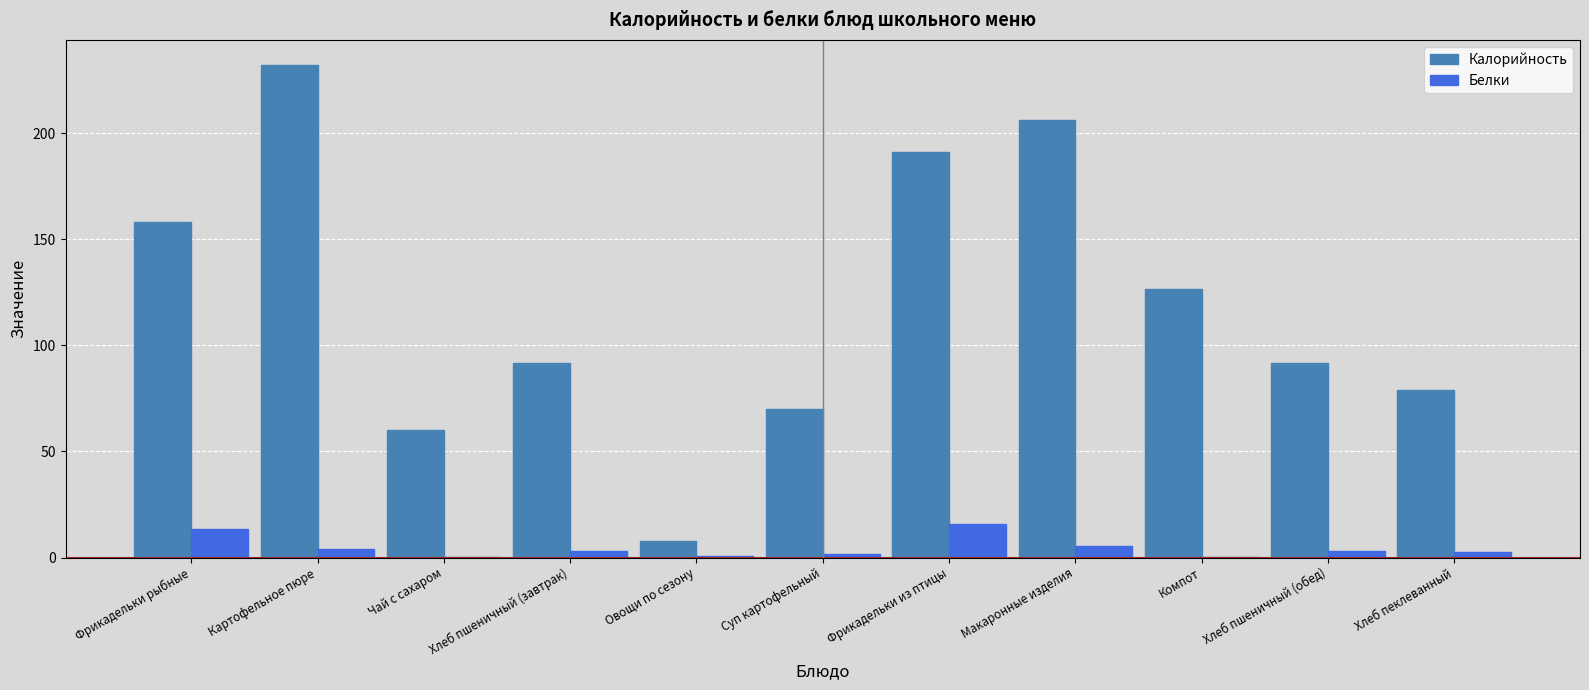

What are all the series names shown in the legend?

Калорийность, Белки